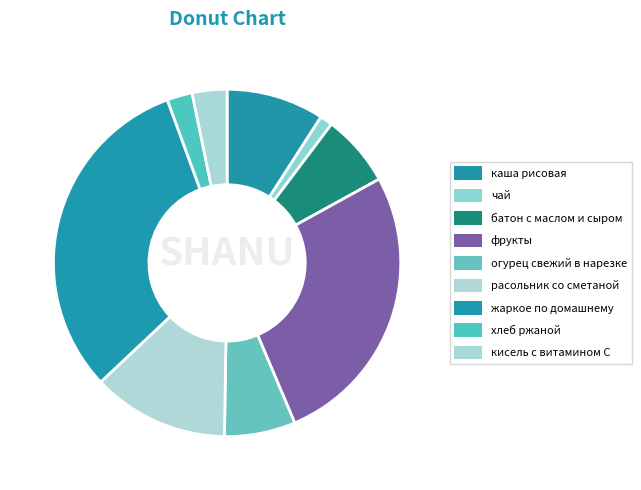

How many slices are in this pie chart?

9